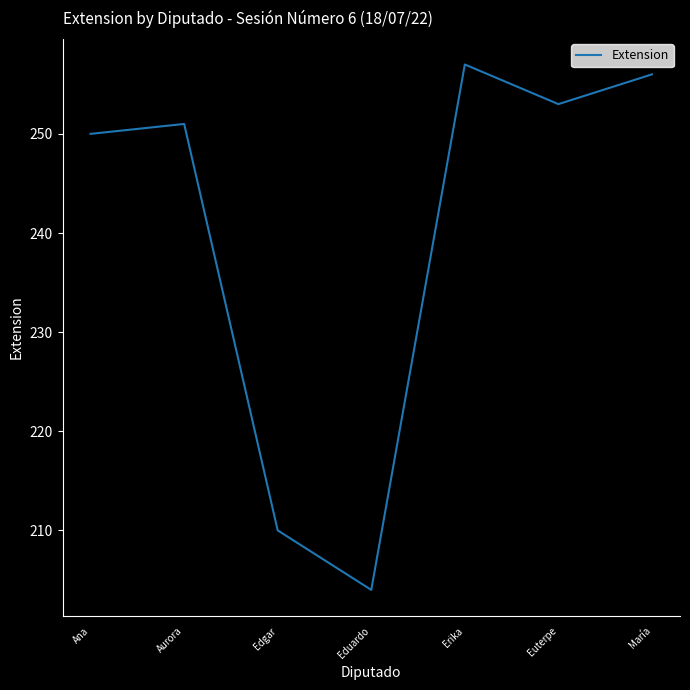

Is this an area chart (filled region under the line)?

No